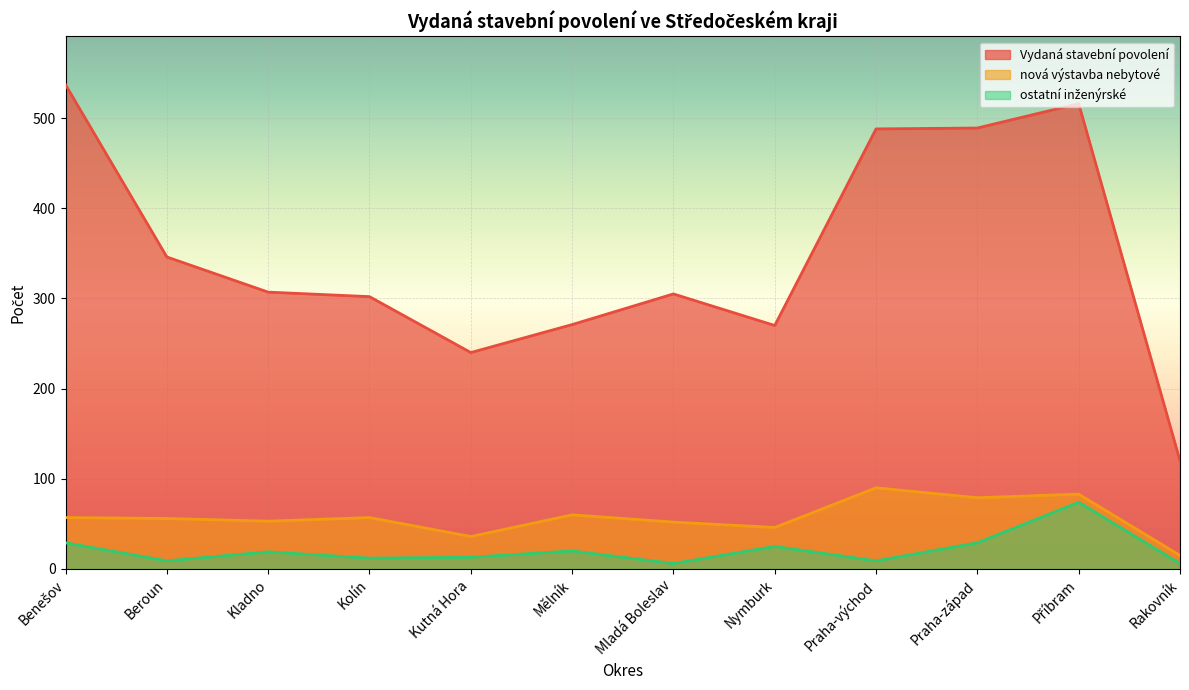

The value of ostatní inženýrské at Praha-východ is 9. True or false?

True